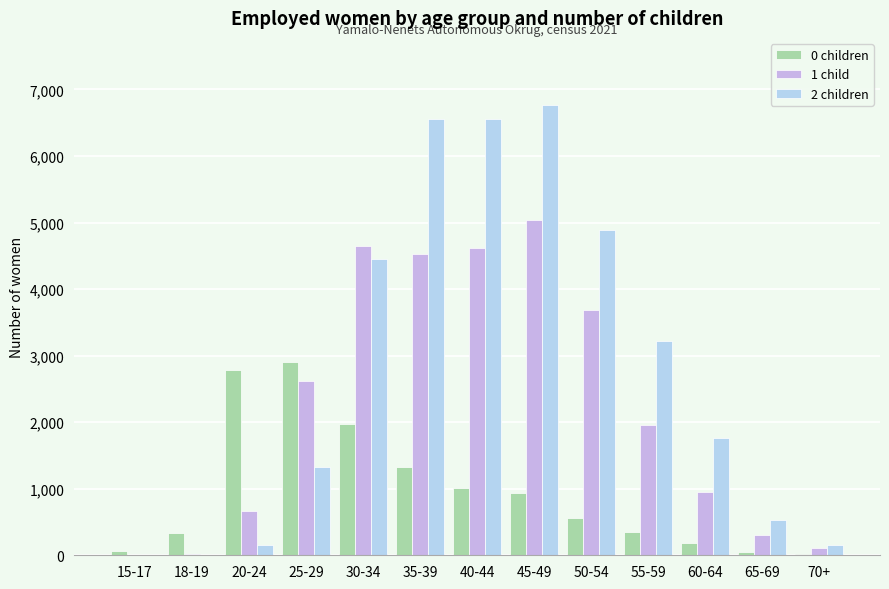

Reading left to right, extract all data points from this chart.

0 children: 59	328	2788	2898	1969	1321	1018	934	561	343	184	49	24
1 child: 1	21	672	2616	4645	4524	4622	5040	3681	1957	958	299	104
2 children: 0	4	161	1319	4446	6561	6548	6760	4890	3225	1756	533	153